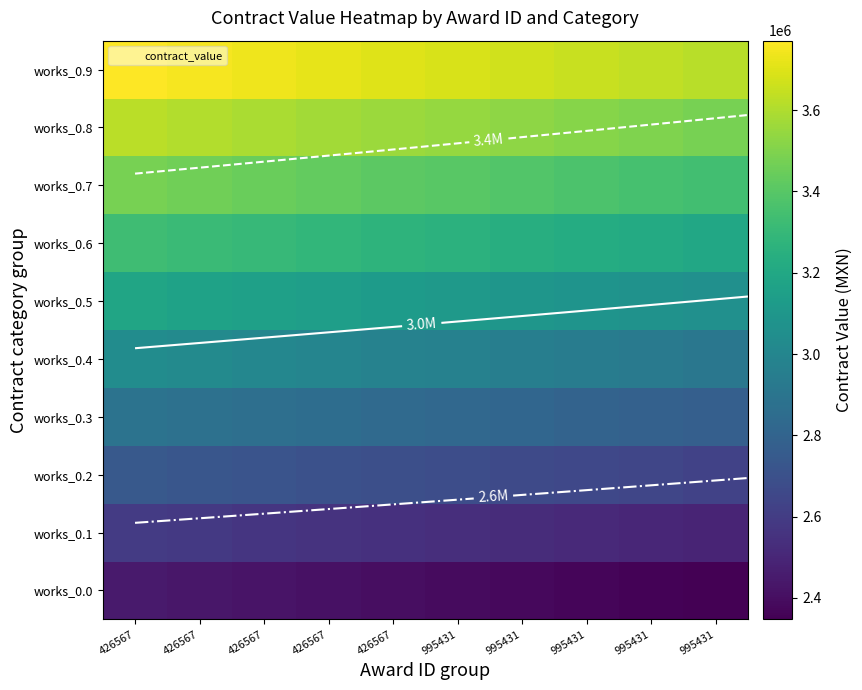

The works_0.4 series shows 4834326.3 at 995431. True or false?

False